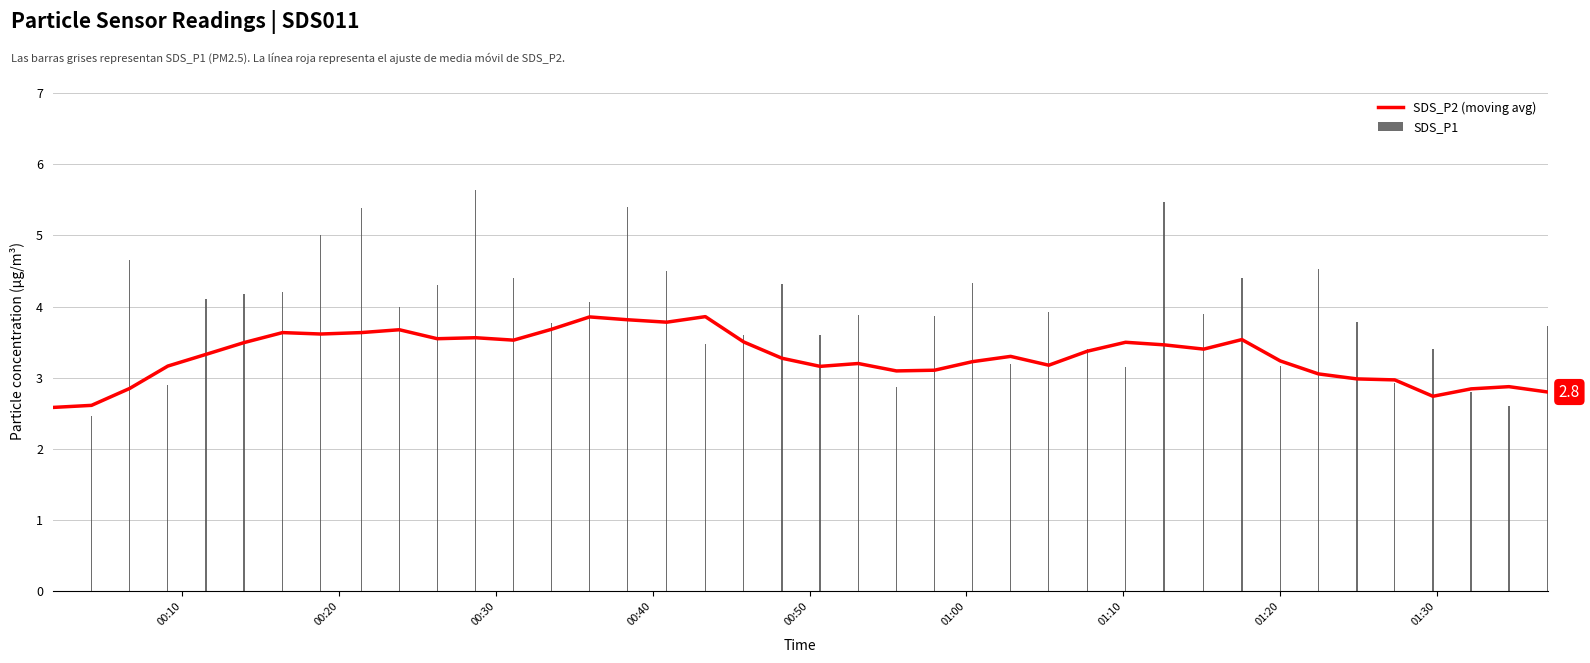

List the series in order of their overall mean, highest first.

SDS_P1, SDS_P2 (moving avg)